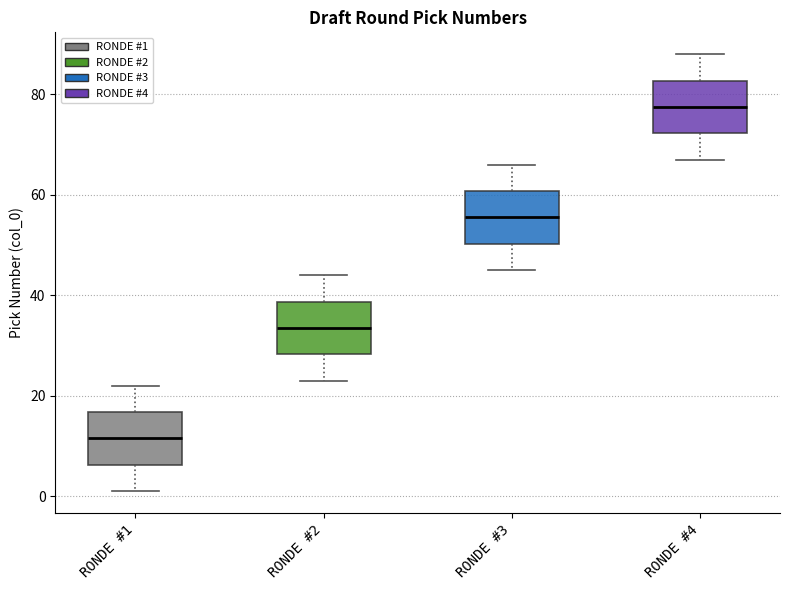

Reading left to right, transcribe this box plot: for each box, give where its median line is, the range the box spans, and where its two whiskers end, as read against the y-axis. The values are not printed on the chart, so give them approximately, as read against the axis.

RONDE #1: median 12, box 6 to 16, whiskers 2 to 22
RONDE #2: median 34, box 28 to 38, whiskers 24 to 44
RONDE #3: median 56, box 50 to 60, whiskers 46 to 66
RONDE #4: median 78, box 72 to 82, whiskers 68 to 88